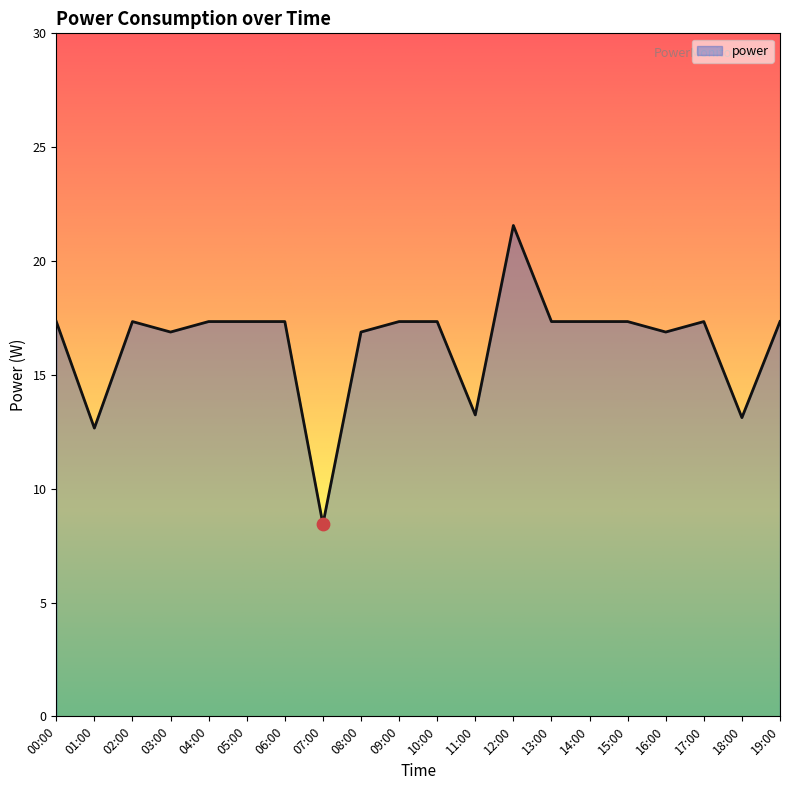

What is the ratio of the value at 09:00 to the value at 03:00?

1.0